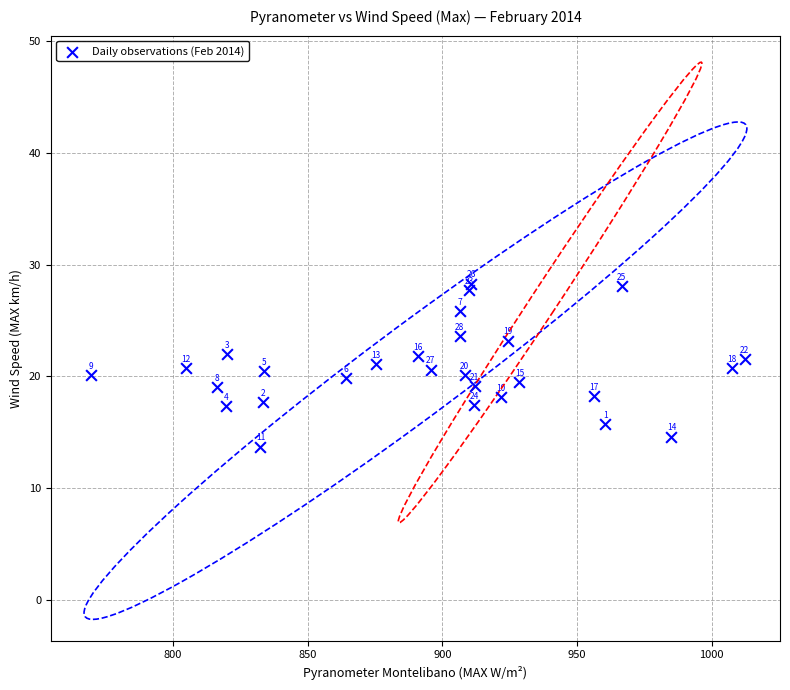

What Y value in the scatter plot is closest to 21?

21.1